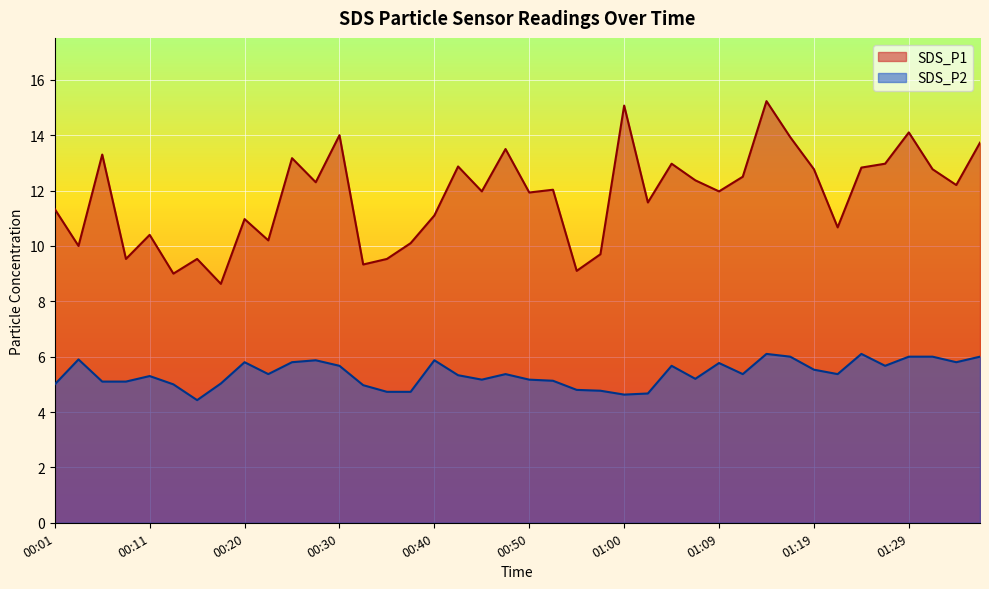

List the labels in order of SDS_P2 value, largest first.

01:14, 01:24, 01:17, 01:29, 01:31, 01:36, 00:03, 00:28, 00:40, 00:20, 00:25, 01:34, 01:09, 00:30, 01:04, 01:26, 01:19, 00:23, 00:47, 01:12, 01:22, 00:42, 00:11, 01:07, 00:45, 00:50, 00:52, 00:06, 00:08, 00:18, 00:01, 00:13, 00:33, 00:55, 00:57, 00:35, 00:37, 01:02, 01:00, 00:16